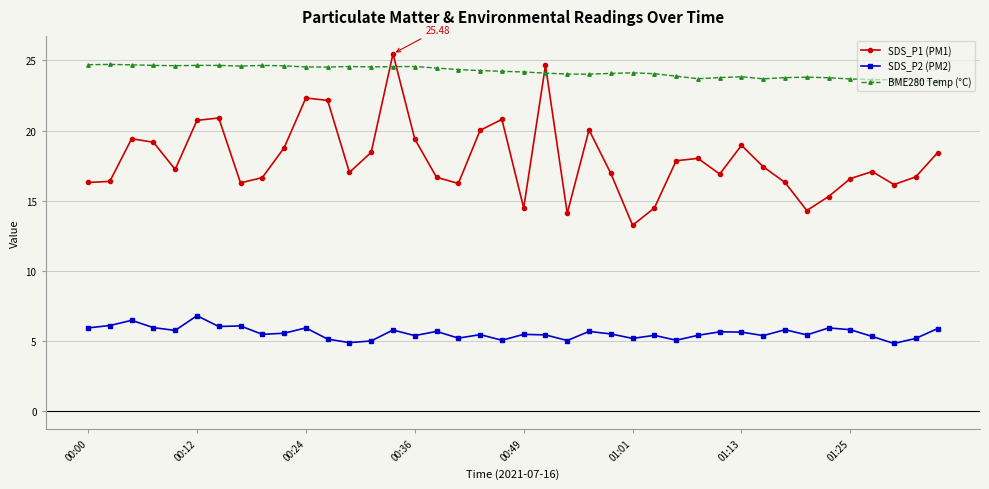

True or false: BME280 Temp (°C) and SDS_P2 (PM2) intersect in this chart.

False